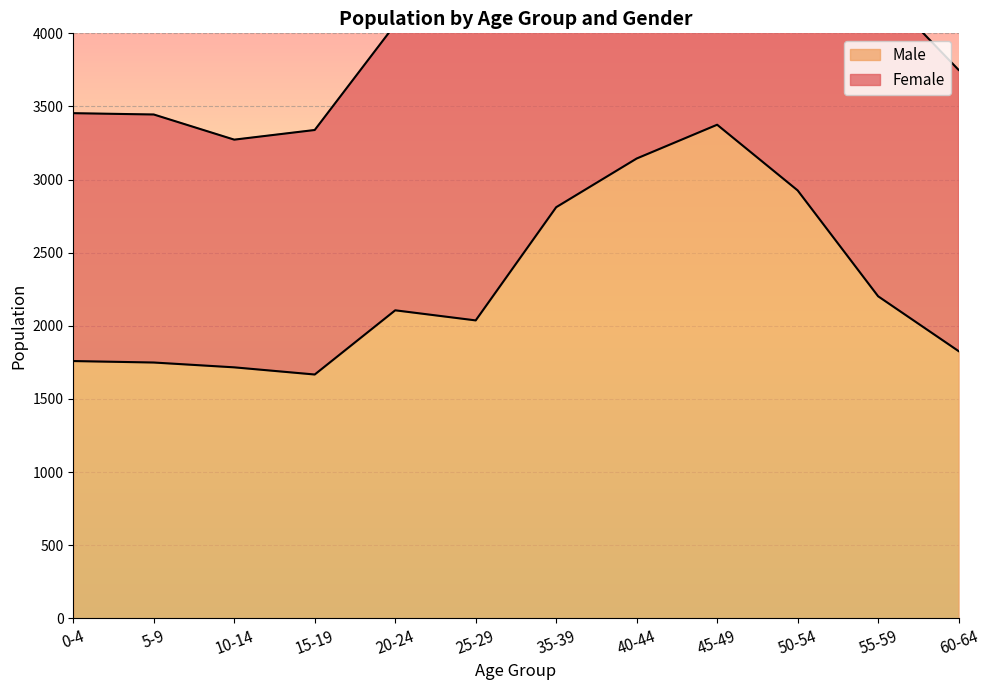

What is the label of the 1st point from the right?

60-64